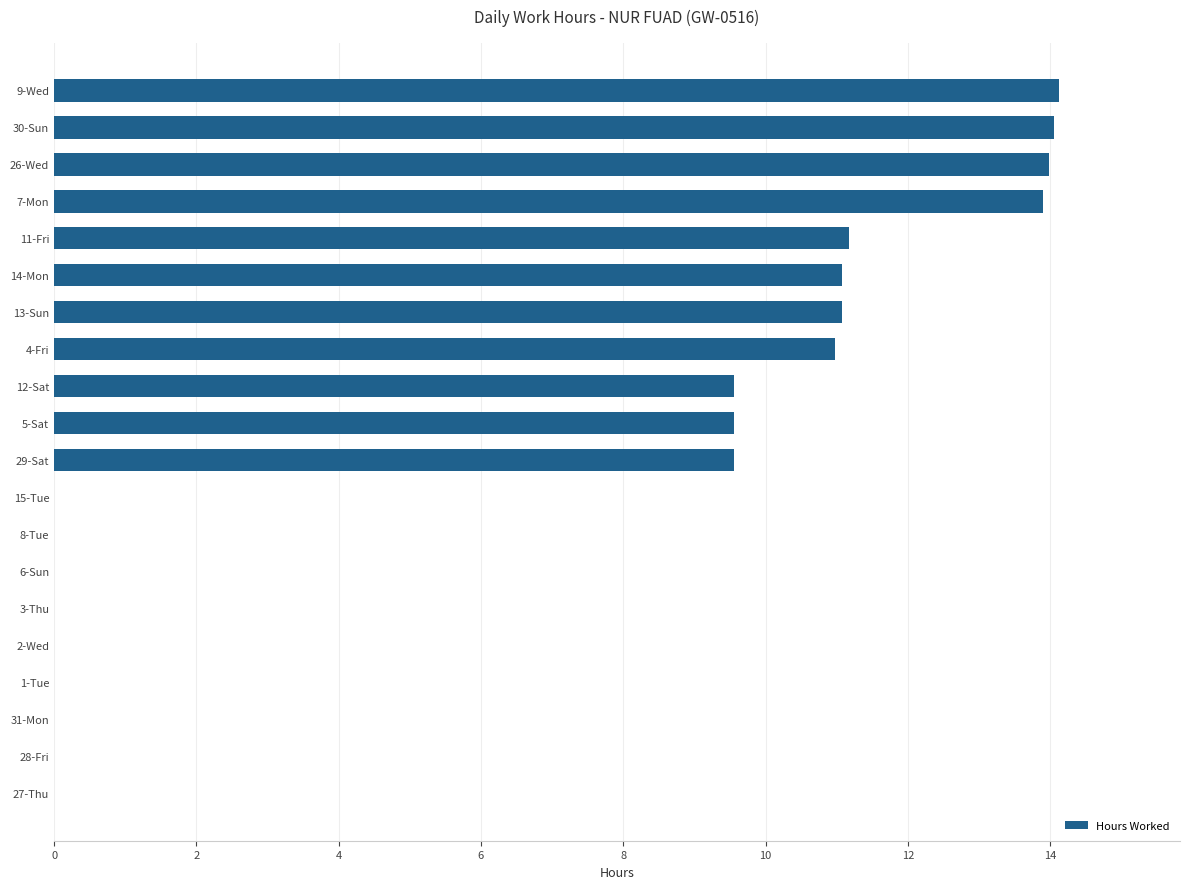

Count the number of categories in the chart.

20